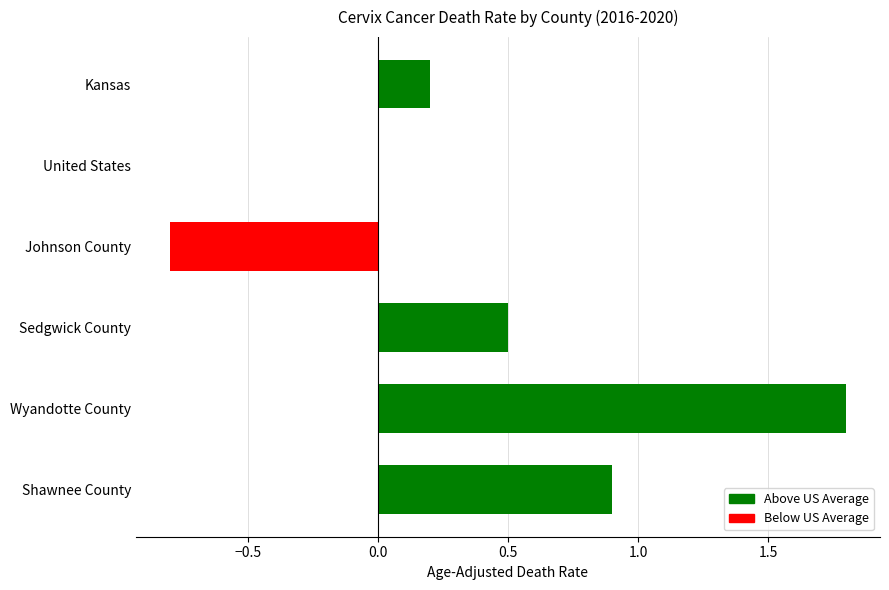

Reading top to bottom, transcribe all the data shown in this chart.

Kansas=0.2	United States=0.0	Johnson County=-0.8	Sedgwick County=0.5	Wyandotte County=1.8	Shawnee County=0.9